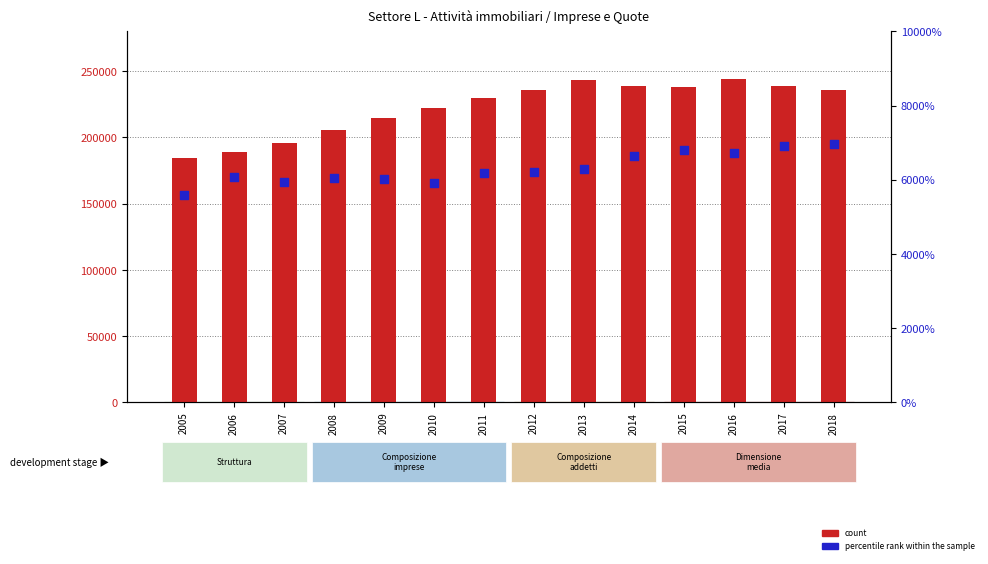

Is the value of percentile rank within the sample at 2008 greater than the value of count at 2008?

No